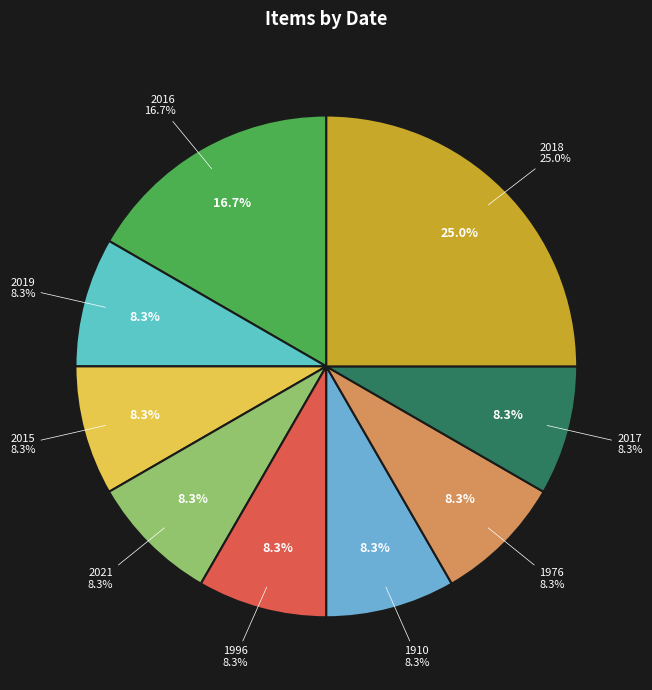

Combined, what portion of the pie is 1996 and 2016?

25.0%